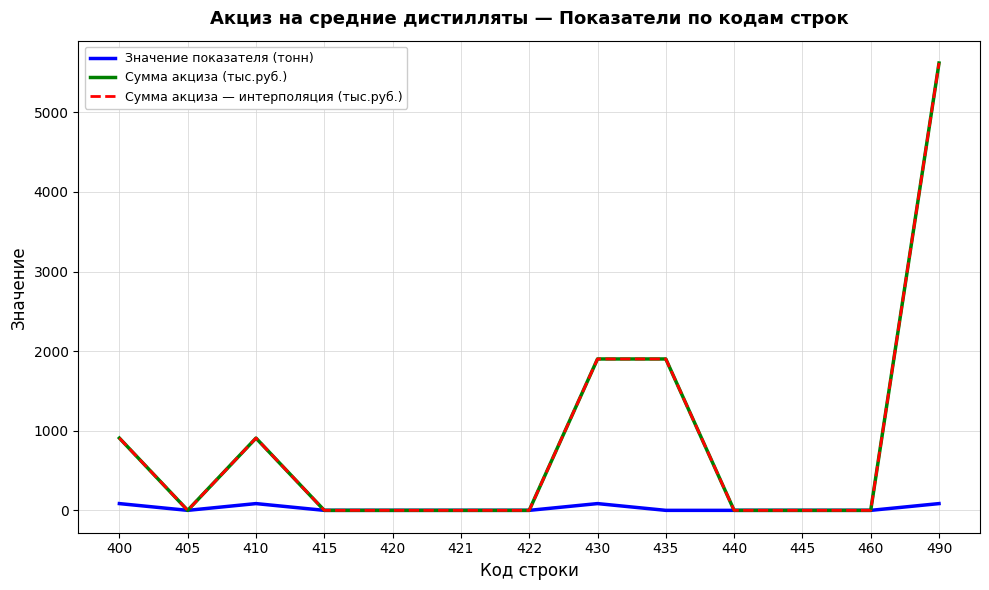

Is this an area chart (filled region under the line)?

No